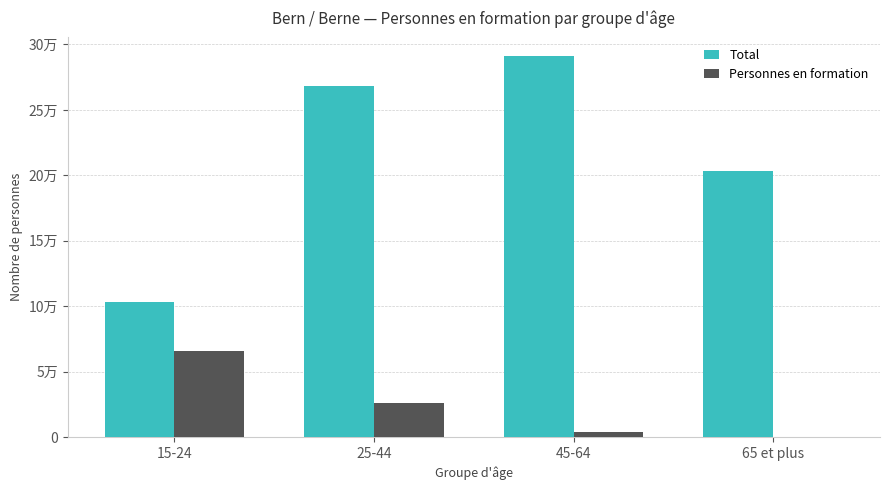

Are the bars horizontal?

No